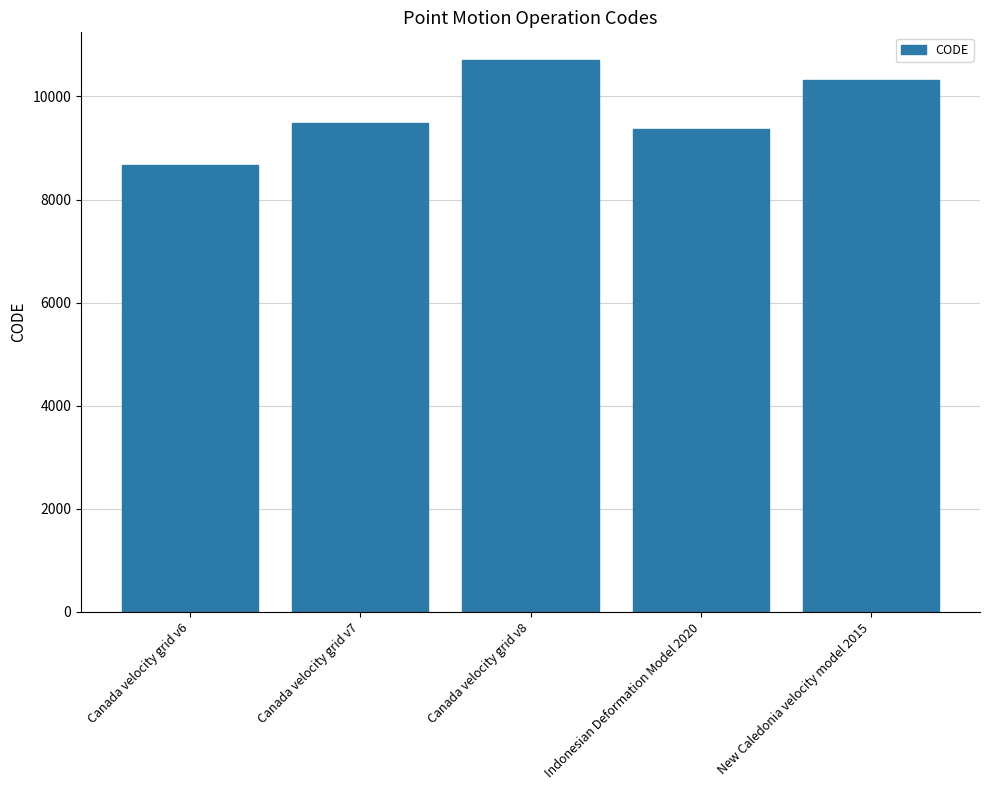

What is the ratio of the value at New Caledonia velocity model 2015 to the value at Canada velocity grid v7?

1.1